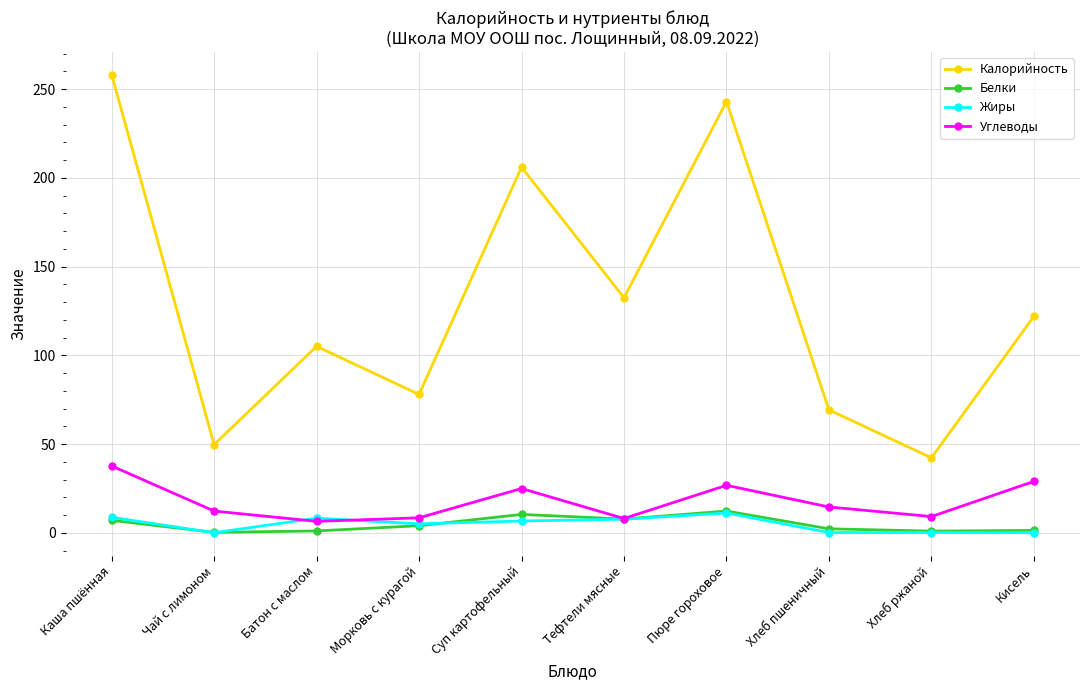

Which series has the widest spread of values?

Калорийность